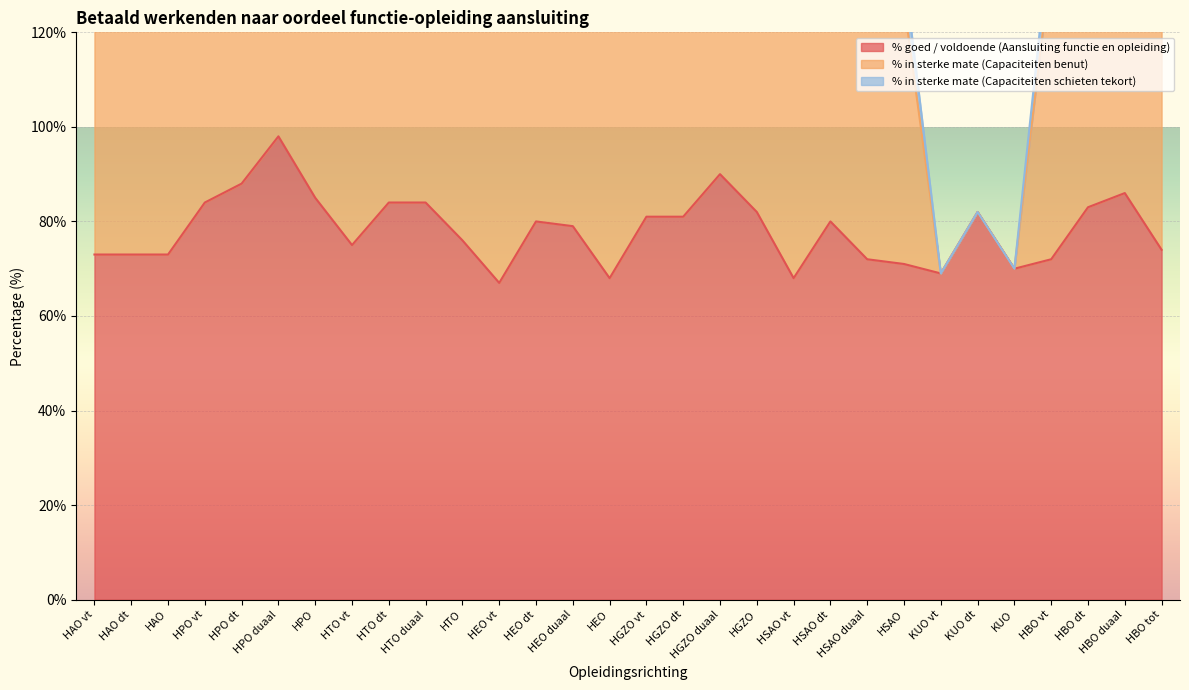

What is the average value of the % goed / voldoende (Aansluiting functie en opleiding) series?

78